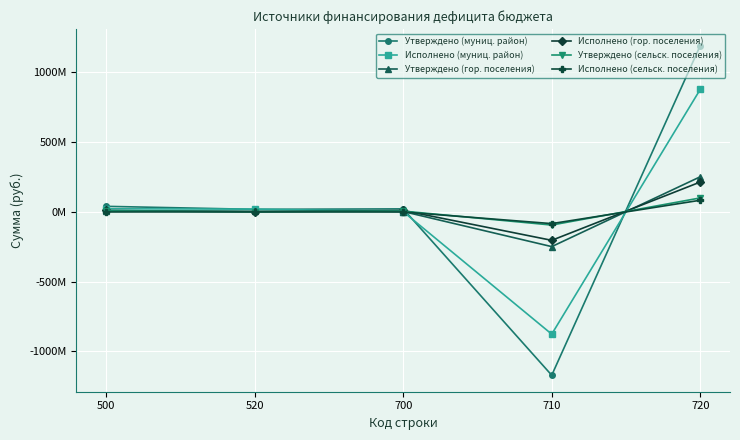

Is this an area chart (filled region under the line)?

No